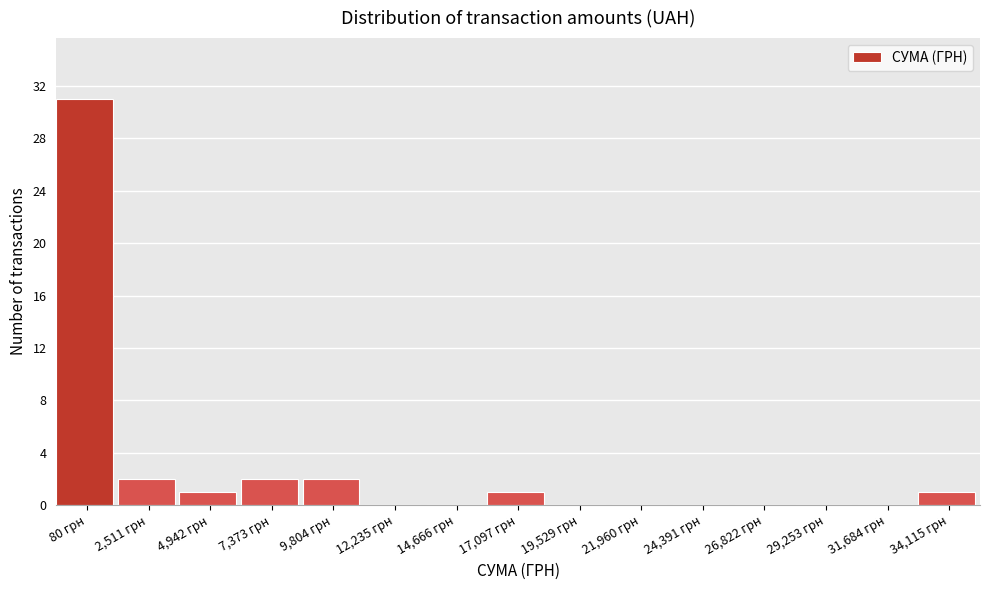

Reading left to right, transcribe all the data shown in this chart.

80 грн=31	2,511 грн=2	4,942 грн=1	7,373 грн=2	9,804 грн=2	12,235 грн=0	14,666 грн=0	17,097 грн=1	19,529 грн=0	21,960 грн=0	24,391 грн=0	26,822 грн=0	29,253 грн=0	31,684 грн=0	34,115 грн=1